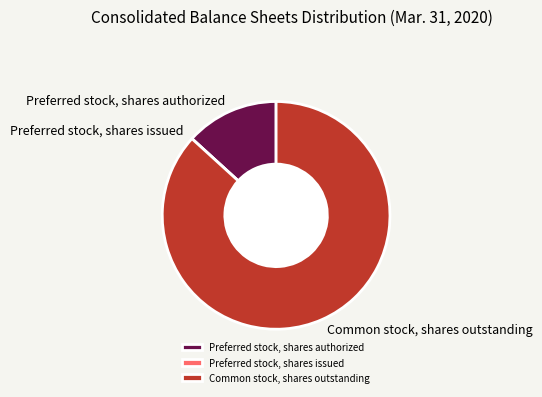

What is the majority slice?

Common stock, shares outstanding